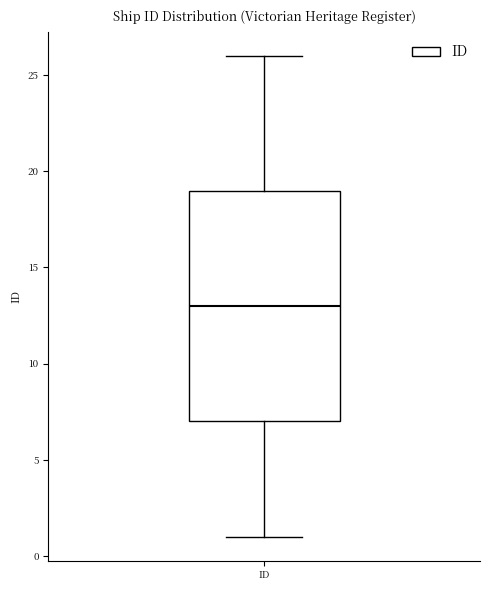

Read this box plot against the y-axis: the position of the median line, the range covered by the box, and the ends of both whiskers. The values are not printed on the chart, so give them approximately, as read against the axis.

median 13, box 7 to 19, whiskers 1 to 26